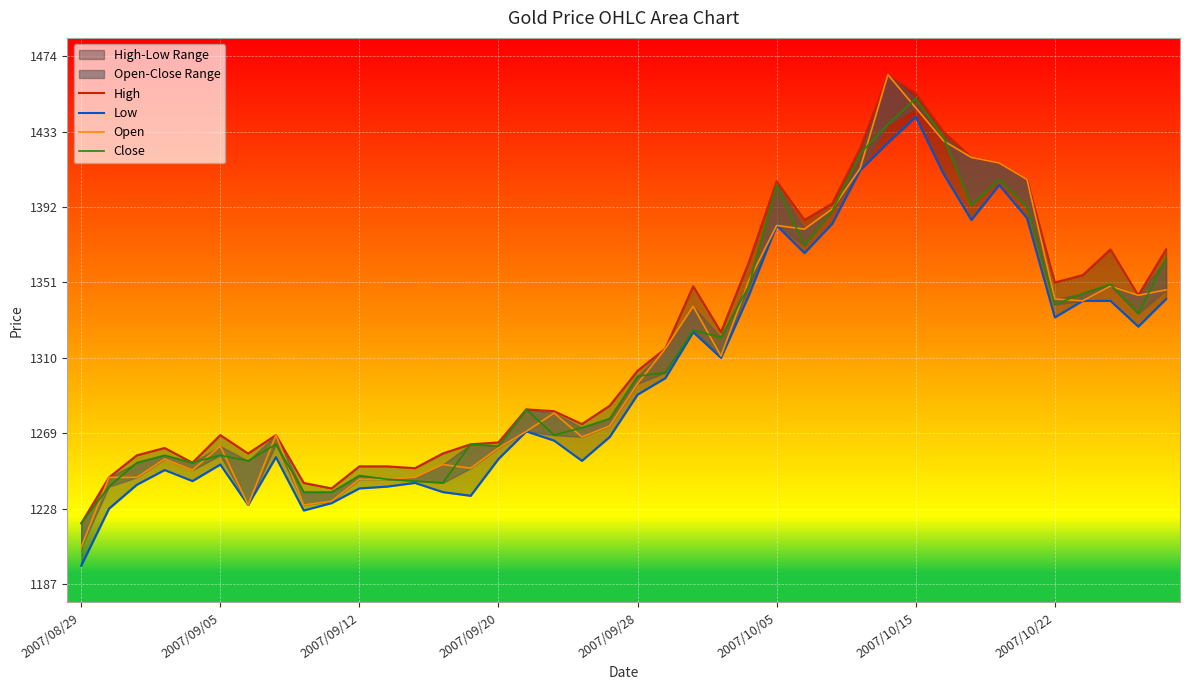

Reading left to right, extract all data points from this chart.

High: 1220	1245	1257	1261	1253	1268	1258	1268	1242	1239	1251	1251	1250	1258	1263	1264	1282	1281	1274	1284	1303	1315	1349	1324	1362	1406	1385	1394	1424	1464	1454	1433	1419	1416	1407	1351	1355	1369	1344	1369
Low: 1197	1228	1241	1249	1243	1252	1230	1256	1227	1231	1239	1240	1242	1237	1235	1255	1270	1265	1254	1267	1290	1299	1324	1310	1344	1382	1367	1383	1412	1427	1441	1410	1385	1404	1386	1332	1341	1341	1327	1342
Open: 1207	1245	1245	1255	1249	1262	1230	1268	1230	1232	1244	1244	1245	1252	1250	1261	1270	1280	1267	1273	1296	1315	1338	1311	1352	1382	1380	1391	1413	1464	1446	1428	1419	1416	1407	1342	1341	1349	1344	1347
Close: 1220	1240	1253	1257	1253	1257	1254	1263	1237	1237	1246	1244	1243	1242	1263	1262	1282	1268	1272	1277	1300	1302	1325	1321	1349	1404	1371	1390	1421	1437	1451	1430	1393	1407	1392	1339	1345	1350	1334	1364